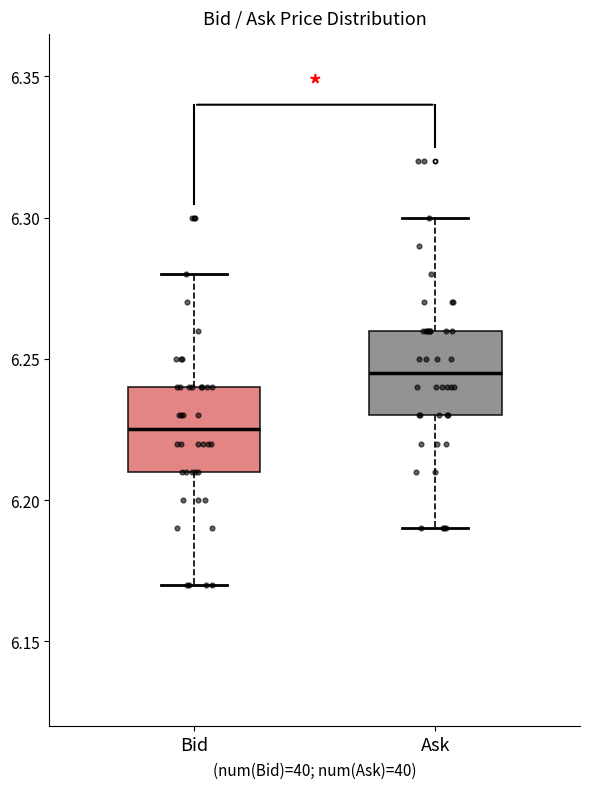

Reading left to right, read every box against the y-axis: the position of its median line, the range the box covers, and the ends of its whiskers. The values are not printed on the chart, so give them approximately, as read against the axis.

Bid: median 6.225, box 6.210 to 6.240, whiskers 6.170 to 6.280
Ask: median 6.245, box 6.230 to 6.260, whiskers 6.190 to 6.300